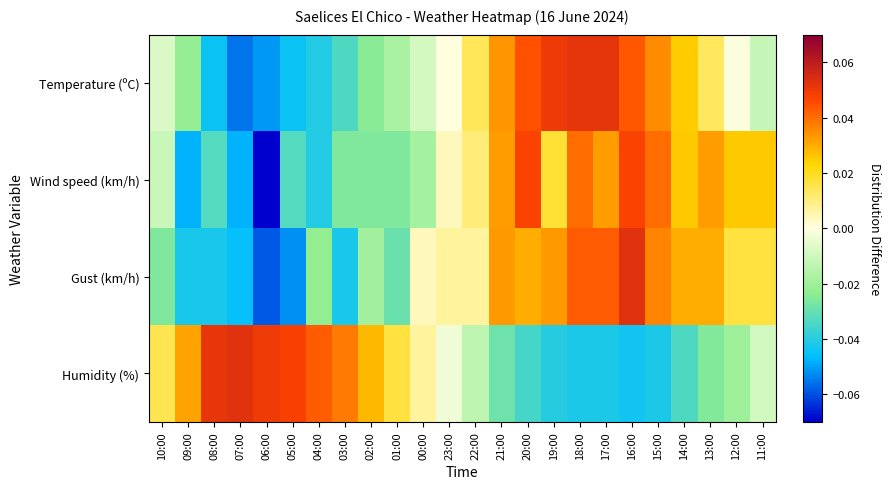

Reading left to right, transcribe all the data shown in this chart.

Temperature (ºC): 10:00=-0.0	09:00=-0.0	08:00=-0.0	07:00=-0.1	06:00=-0.1	05:00=-0.0	04:00=-0.0	03:00=-0.0	02:00=-0.0	01:00=-0.0	00:00=-0.0	23:00=0.0	22:00=0.0	21:00=0.0	20:00=0.0	19:00=0.1	18:00=0.1	17:00=0.1	16:00=0.0	15:00=0.0	14:00=0.0	13:00=0.0	12:00=-0.0	11:00=-0.0
Wind speed (km/h): 10:00=-0.0	09:00=-0.0	08:00=-0.0	07:00=-0.0	06:00=-0.1	05:00=-0.0	04:00=-0.0	03:00=-0.0	02:00=-0.0	01:00=-0.0	00:00=-0.0	23:00=0.0	22:00=0.0	21:00=0.0	20:00=0.0	19:00=0.0	18:00=0.0	17:00=0.0	16:00=0.0	15:00=0.0	14:00=0.0	13:00=0.0	12:00=0.0	11:00=0.0
Gust (km/h): 10:00=-0.0	09:00=-0.0	08:00=-0.0	07:00=-0.0	06:00=-0.1	05:00=-0.1	04:00=-0.0	03:00=-0.0	02:00=-0.0	01:00=-0.0	00:00=0.0	23:00=0.0	22:00=0.0	21:00=0.0	20:00=0.0	19:00=0.0	18:00=0.0	17:00=0.0	16:00=0.1	15:00=0.0	14:00=0.0	13:00=0.0	12:00=0.0	11:00=0.0
Humidity (%): 10:00=0.0	09:00=0.0	08:00=0.1	07:00=0.1	06:00=0.0	05:00=0.0	04:00=0.0	03:00=0.0	02:00=0.0	01:00=0.0	00:00=0.0	23:00=-0.0	22:00=-0.0	21:00=-0.0	20:00=-0.0	19:00=-0.0	18:00=-0.0	17:00=-0.0	16:00=-0.0	15:00=-0.0	14:00=-0.0	13:00=-0.0	12:00=-0.0	11:00=-0.0